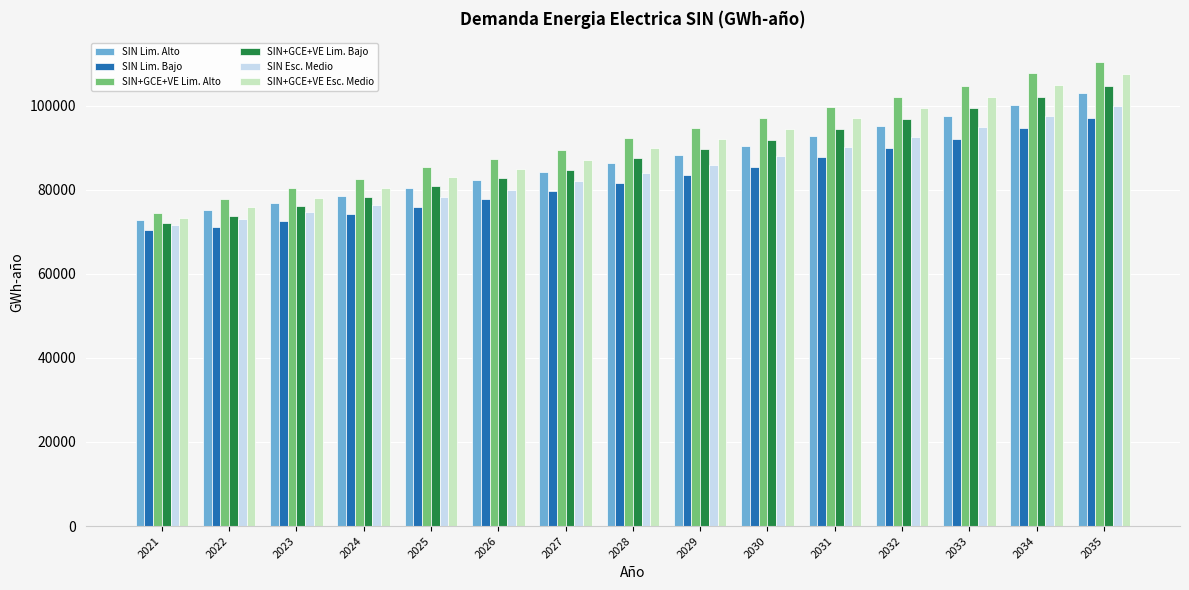

Which series has the largest total across all categories?

SIN+GCE+VE Lim. Alto